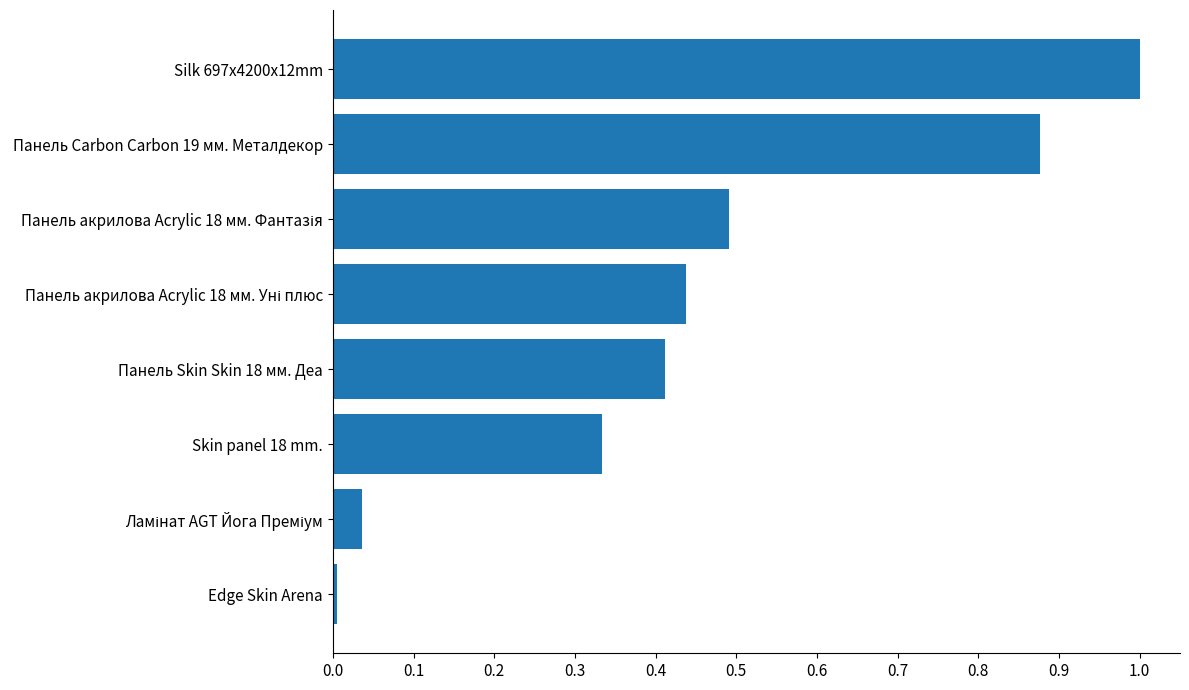

Between Skin panel 18 mm. and Панель Skin Skin 18 мм. Деа, which is larger?

Панель Skin Skin 18 мм. Деа